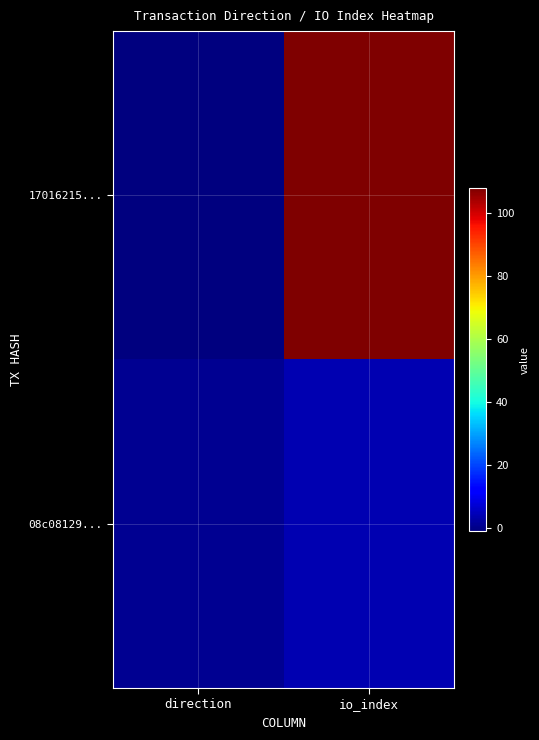

Which series has the largest total across all categories?

17016215...